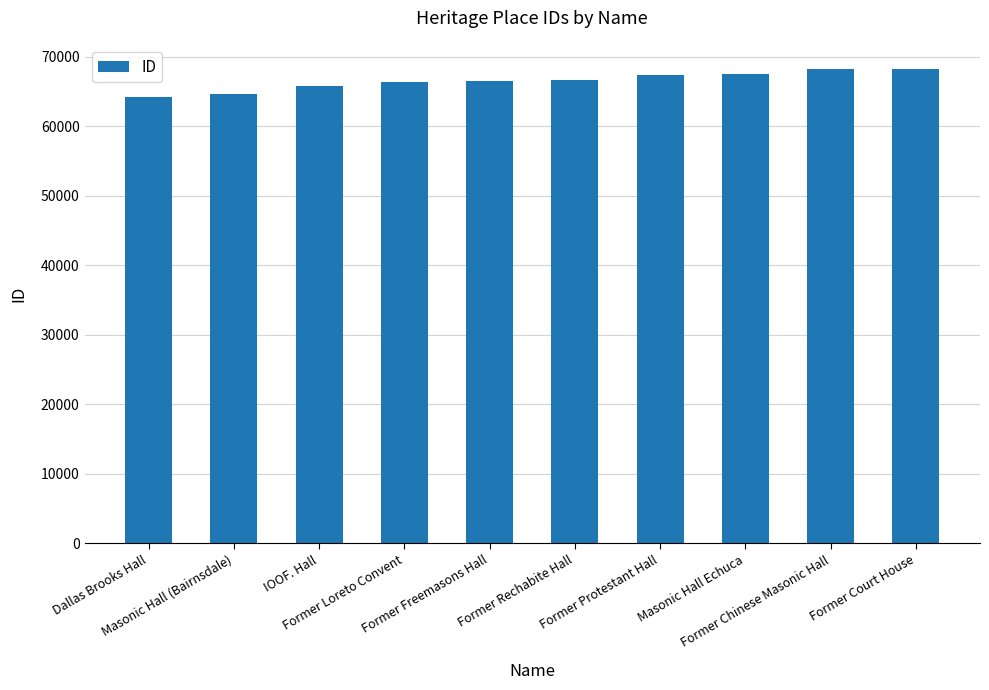

What is the minimum value shown in the chart?

64293